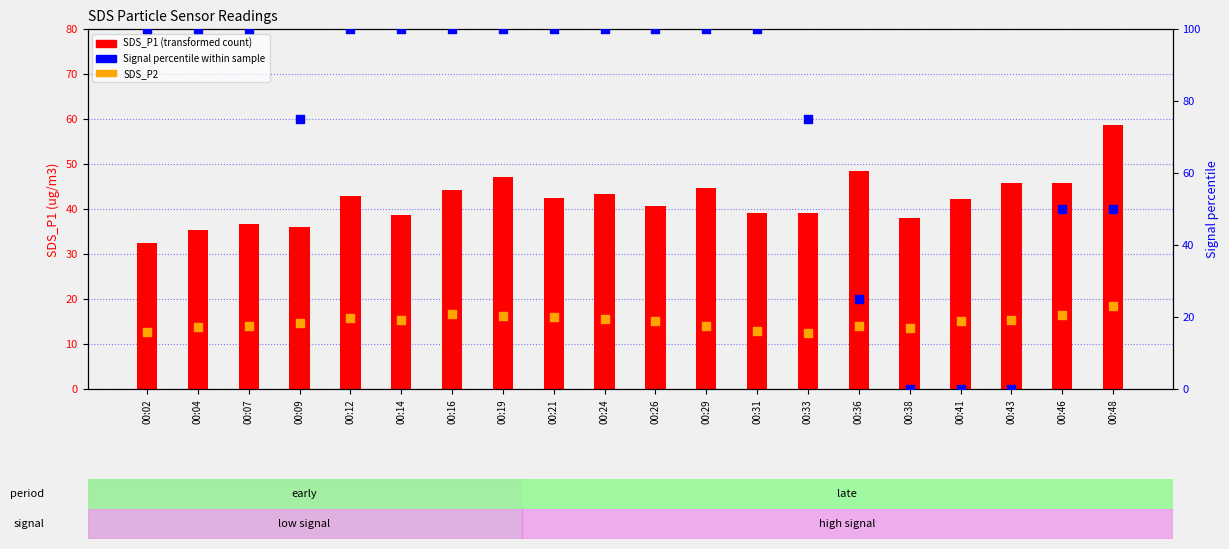

Is the value of SDS_P1 at 00:19 greater than the value of SDS_P2 at 00:12?

Yes